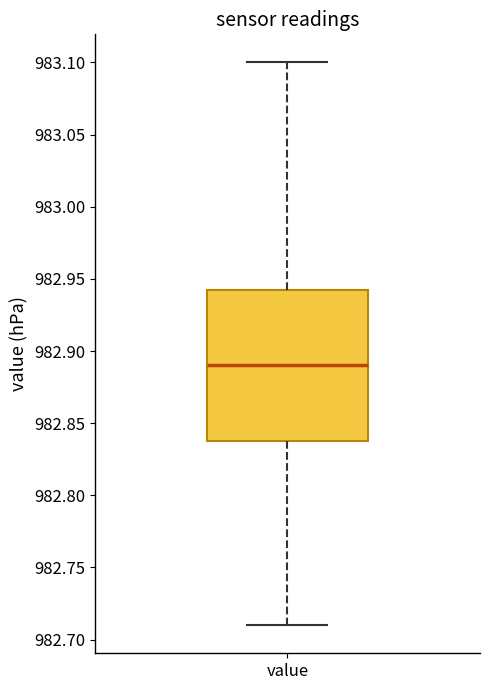

Where does the lower whisker of the box for value end on the y-axis? The values are not printed on the chart, so give them approximately, as read against the axis.

982.710